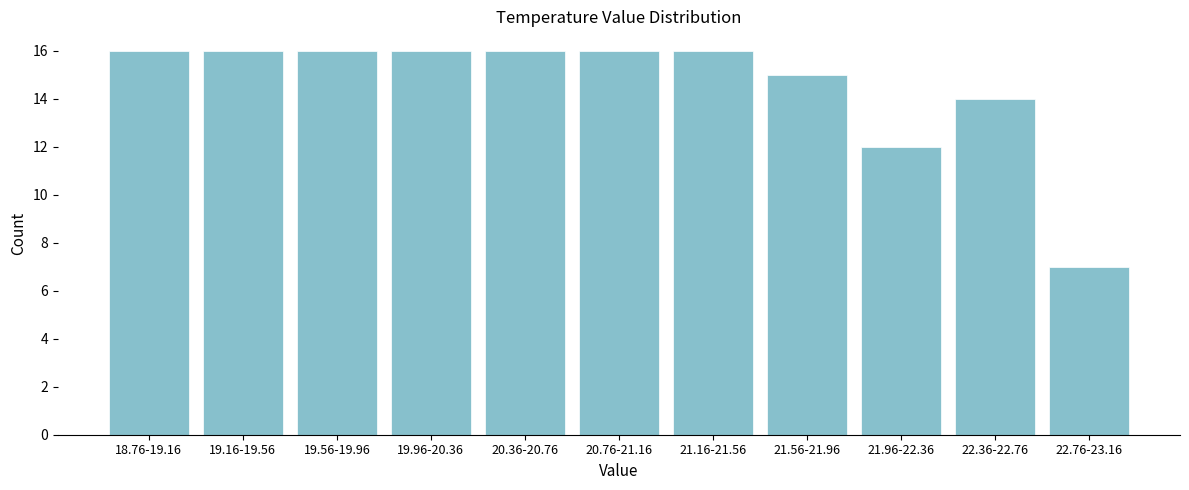

Reading left to right, list all the values displayed in this chart.

18.76-19.16=16	19.16-19.56=16	19.56-19.96=16	19.96-20.36=16	20.36-20.76=16	20.76-21.16=16	21.16-21.56=16	21.56-21.96=15	21.96-22.36=12	22.36-22.76=14	22.76-23.16=7